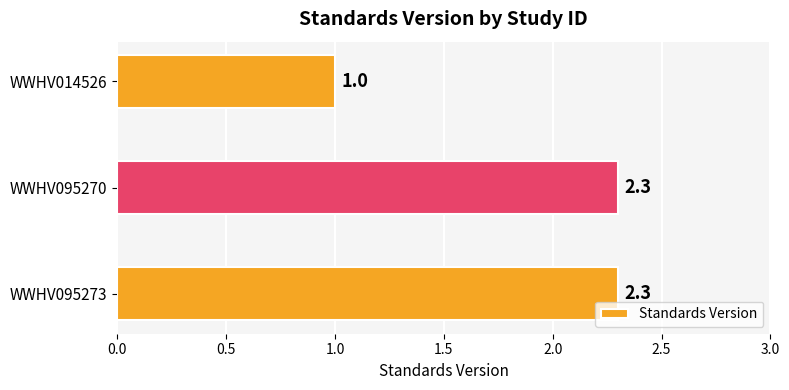

The value at WWHV095273 is 2.3. True or false?

True